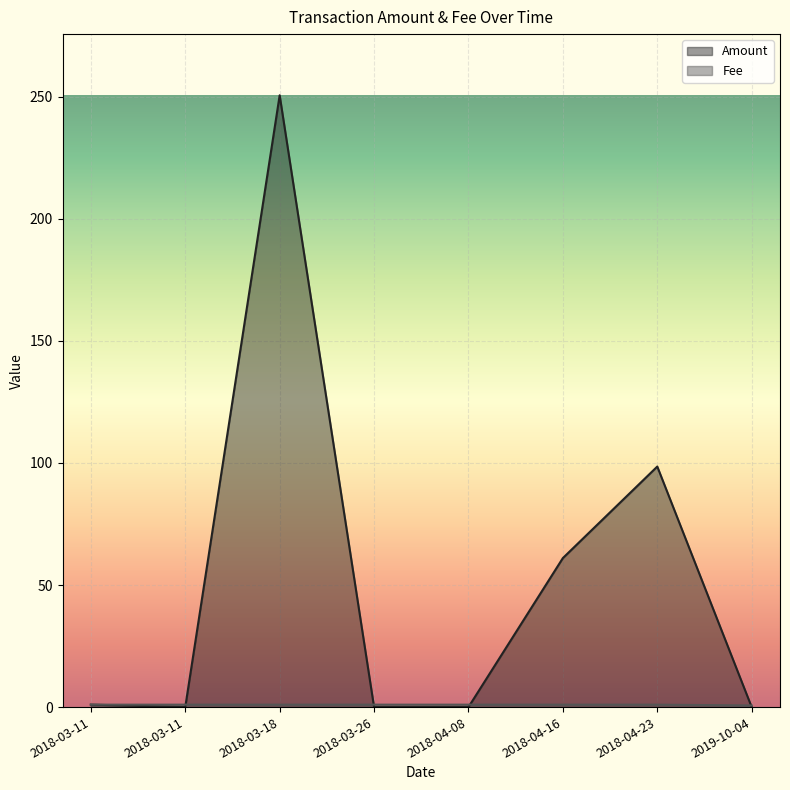

Which series has the widest spread of values?

Amount